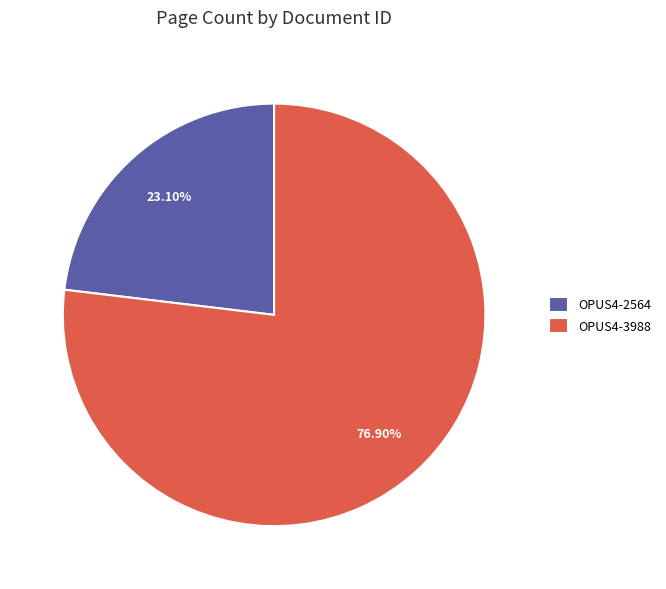

Rank the categories by value from highest to lowest.

OPUS4-3988, OPUS4-2564